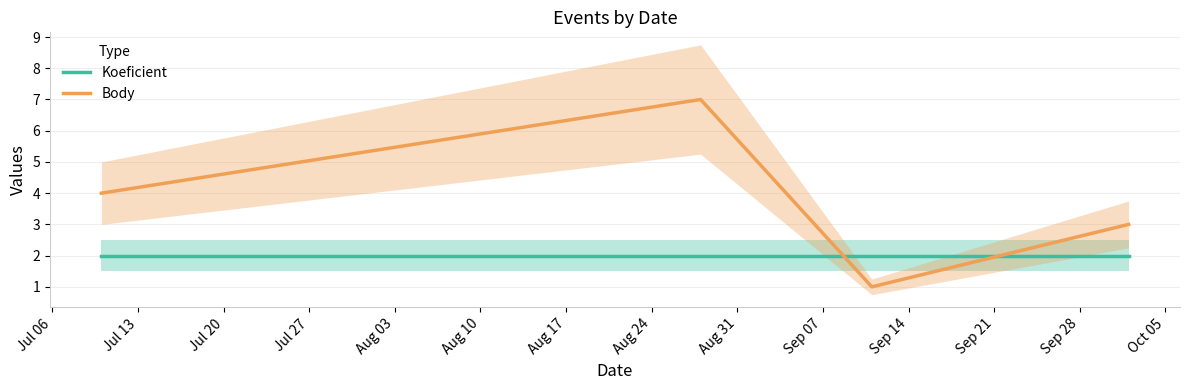

Which series ends up on top after the final intersection of Koeficient and Body?

Body